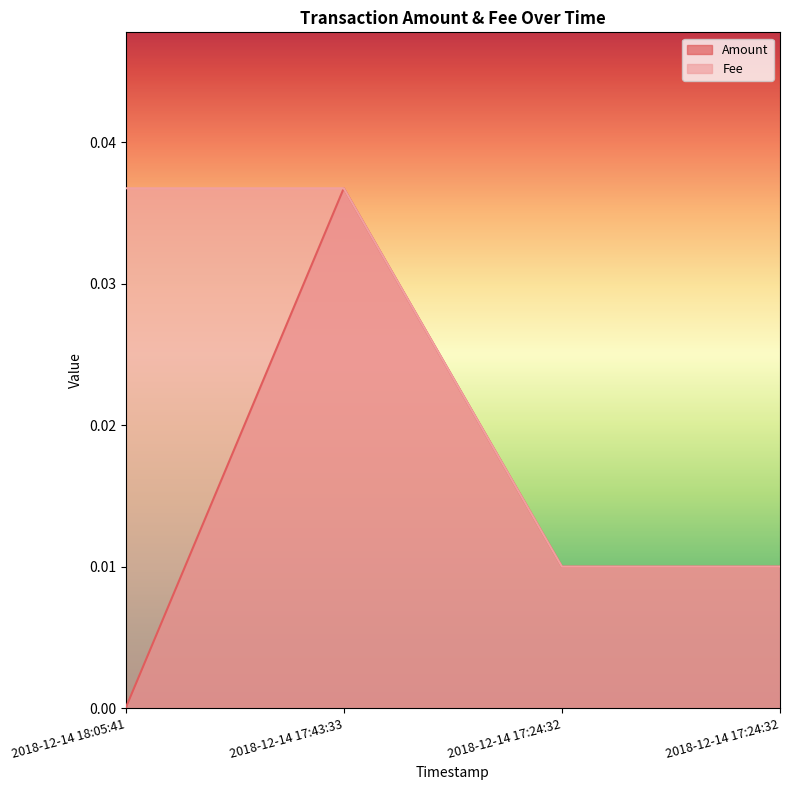

Between 2018-12-14 18:05:41 and 2018-12-14 17:43:33, which is larger?

2018-12-14 17:43:33